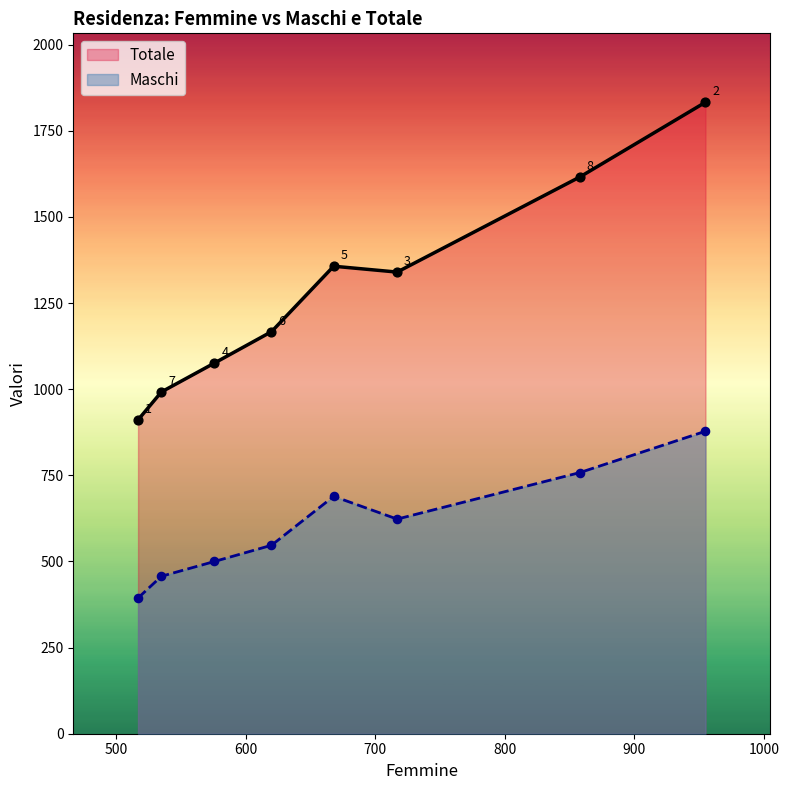

At how many categories does at least one series exceed 1743?

1